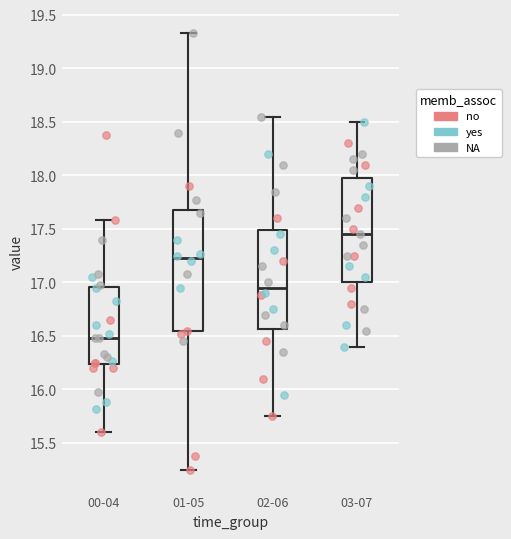

Comparing the boxes themselves (not the whiskers), which one is the tallest?

01-05